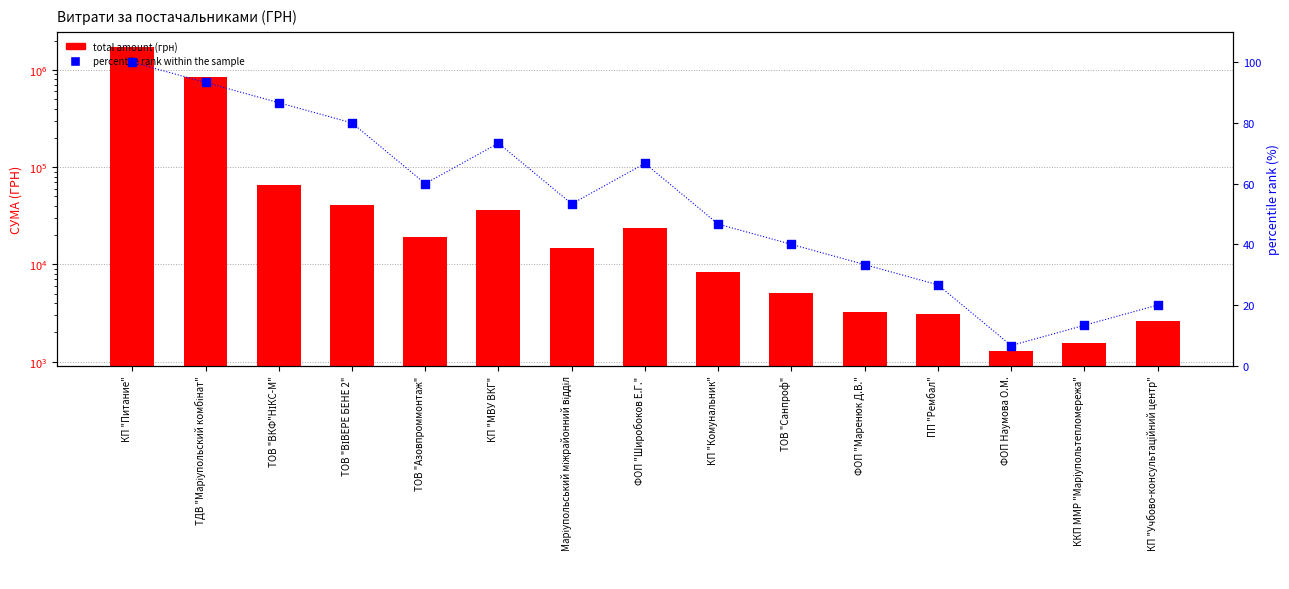

What are all the series names shown in the legend?

total amount (грн), percentile rank within the sample